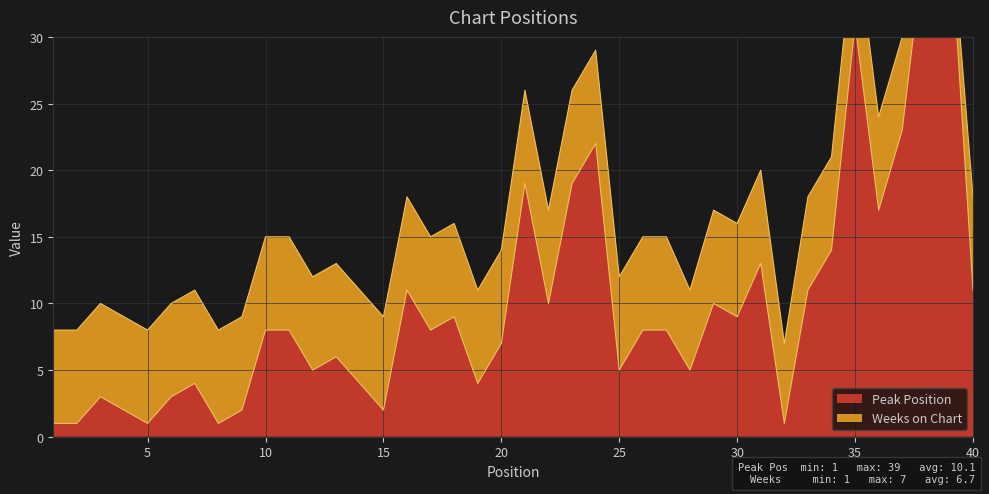

Approximately how many times larger is the value at 9 compared to 18?

0.2